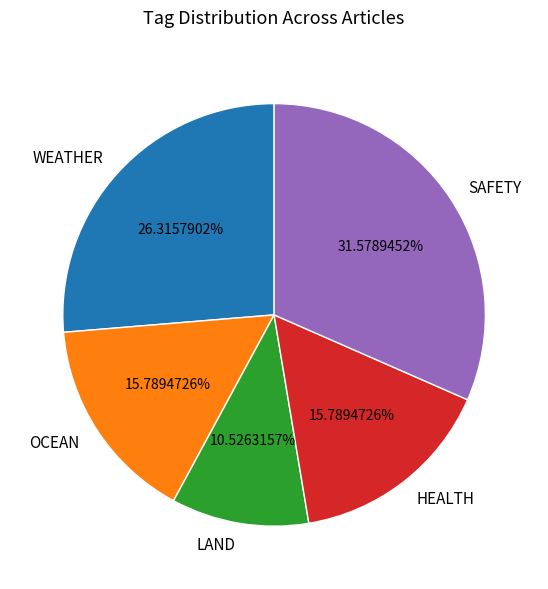

Which slice is the smallest?

LAND